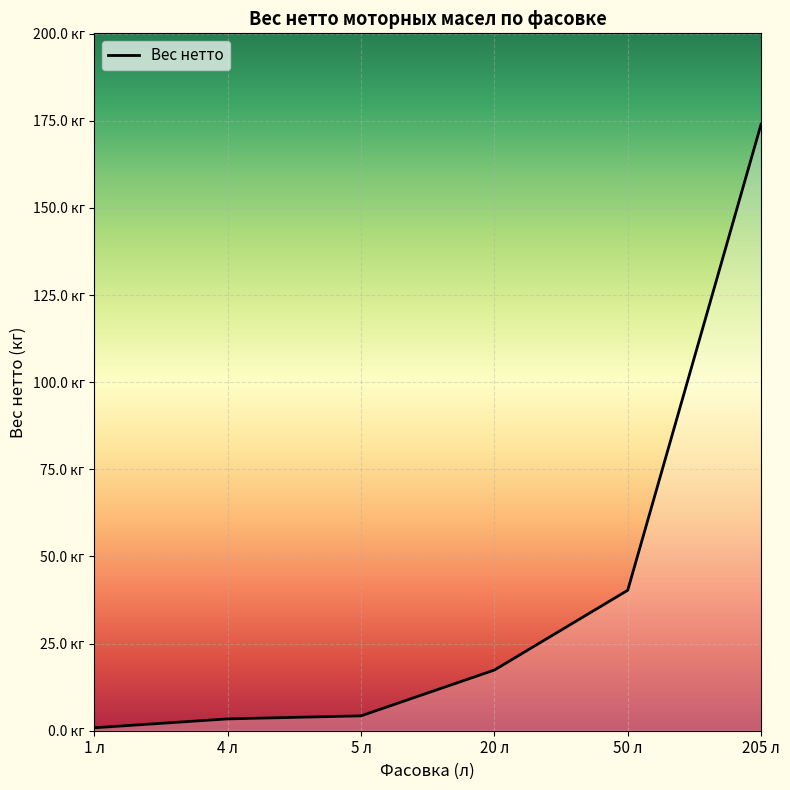

At which label does the data first exceed 17?

20 л